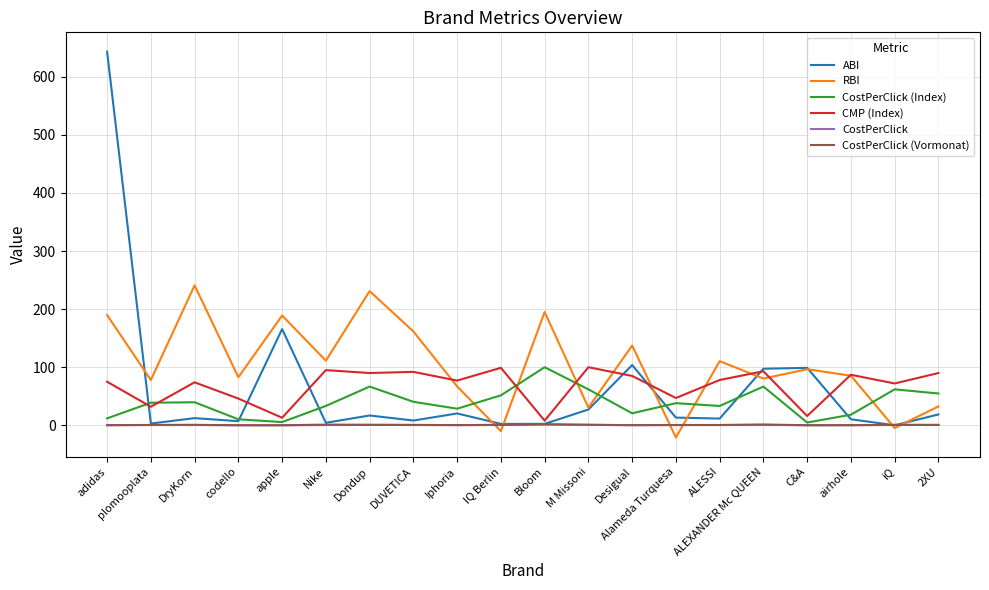

Which series has the largest range (max minus min)?

ABI